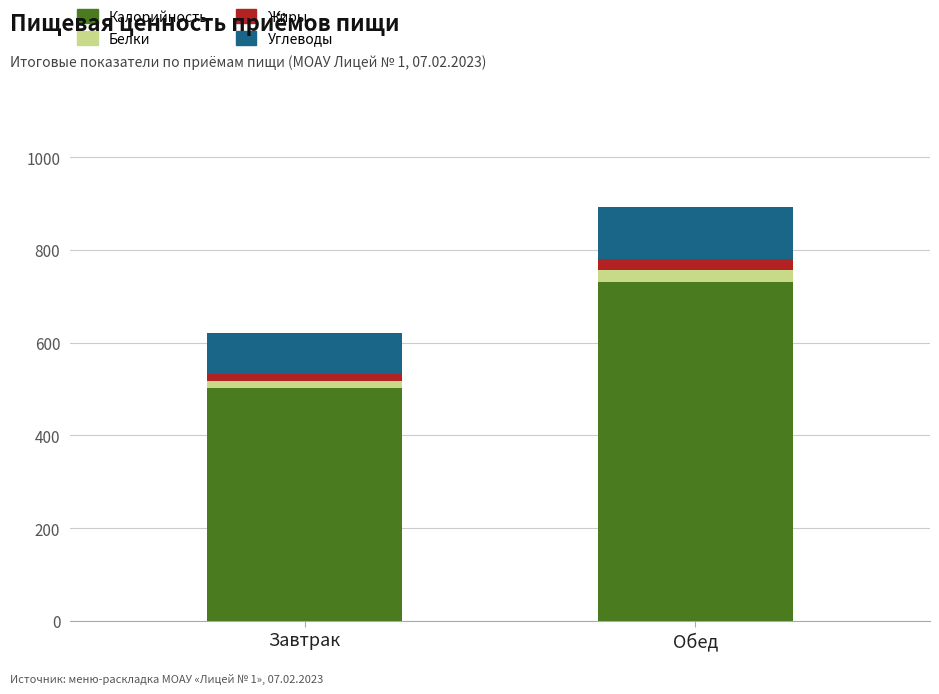

True or false: Калорийность has a value of 502.0 at Завтрак.

True